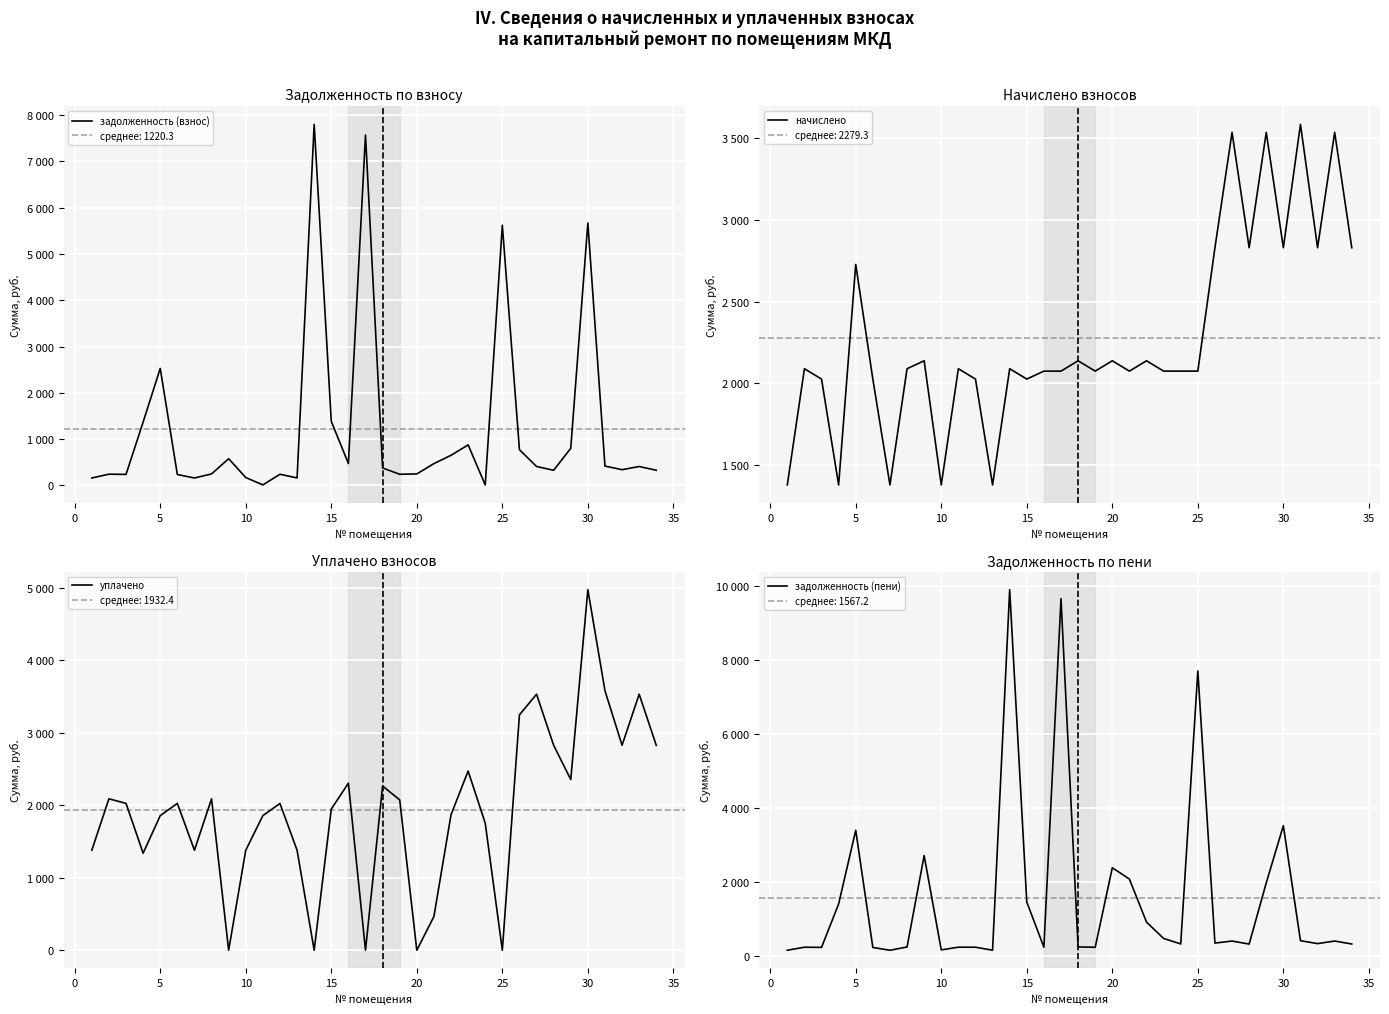

How many values in the задолженность (пени) series are below 351?

17